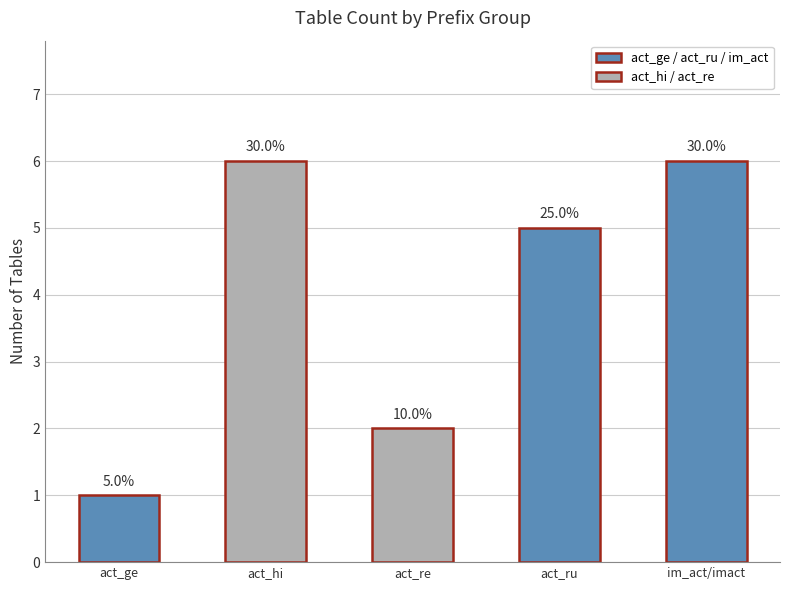

How many bars are there in total?

5